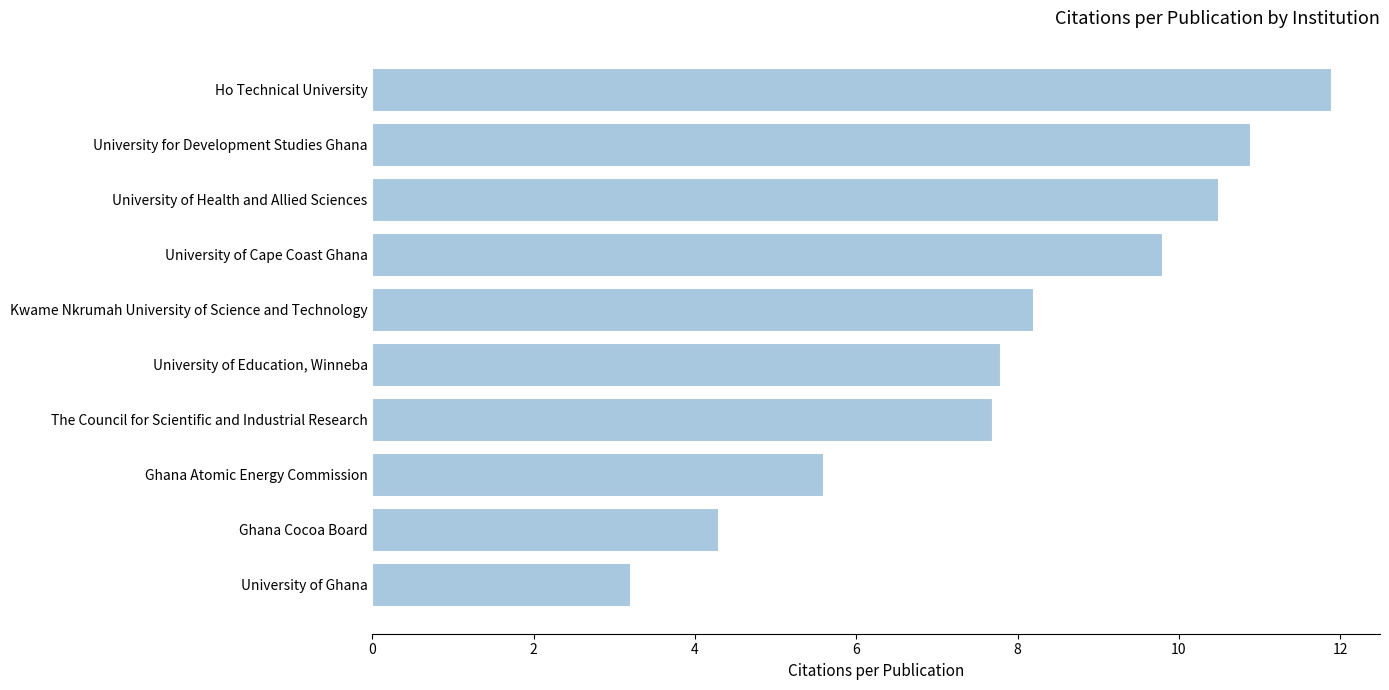

Reading top to bottom, list all the values displayed in this chart.

Ho Technical University=11.9	University for Development Studies Ghana=10.9	University of Health and Allied Sciences=10.5	University of Cape Coast Ghana=9.8	Kwame Nkrumah University of Science and Technology=8.2	University of Education, Winneba=7.8	The Council for Scientific and Industrial Research=7.7	Ghana Atomic Energy Commission=5.6	Ghana Cocoa Board=4.3	University of Ghana=3.2